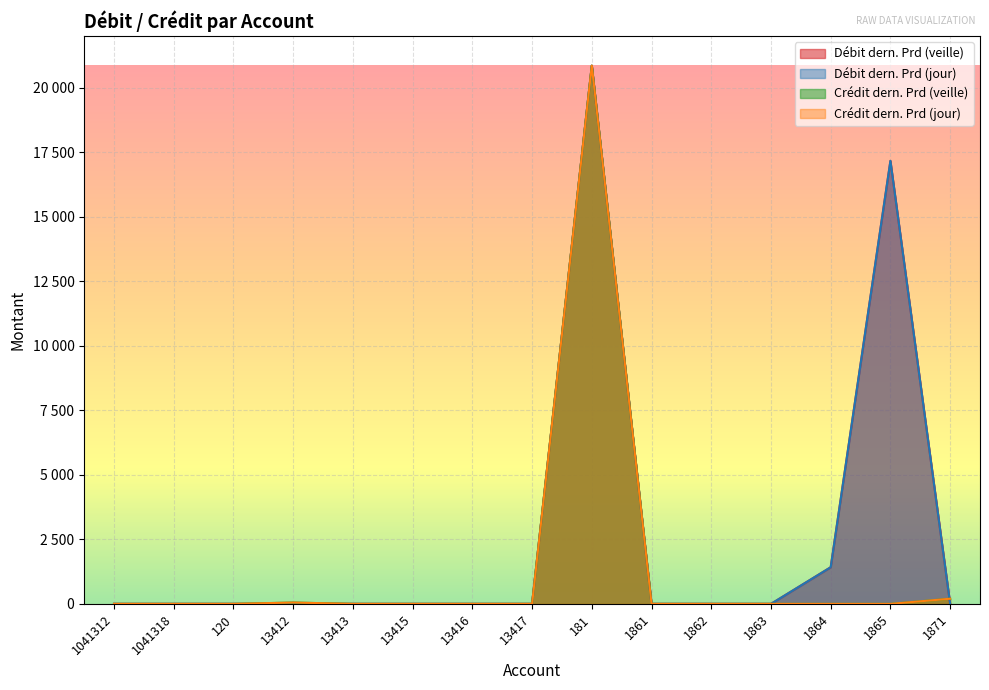

Between which two adjacent categories do Crédit dern. Prd (veille) and Débit dern. Prd (veille) first intersect?

1865 and 1871